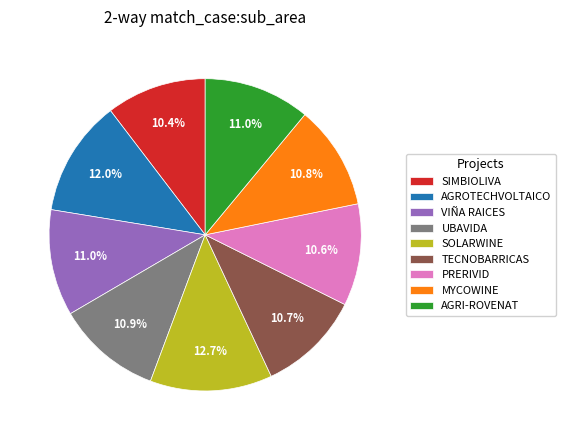

To the nearest percent, what is the average slice percentage?

11%